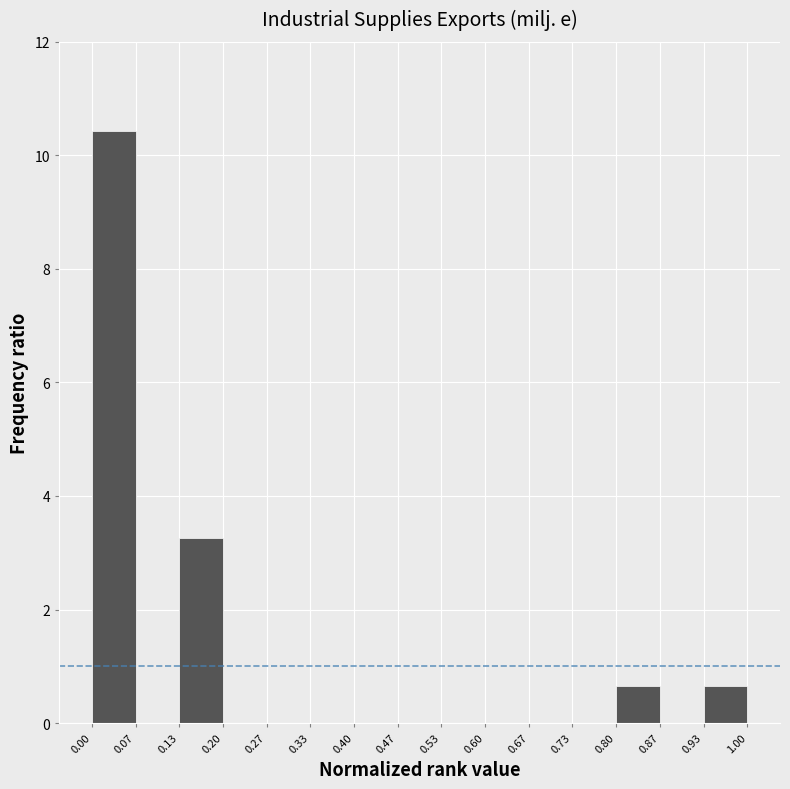

Which range on the x-axis has the tallest bar?

0.00 to 0.07